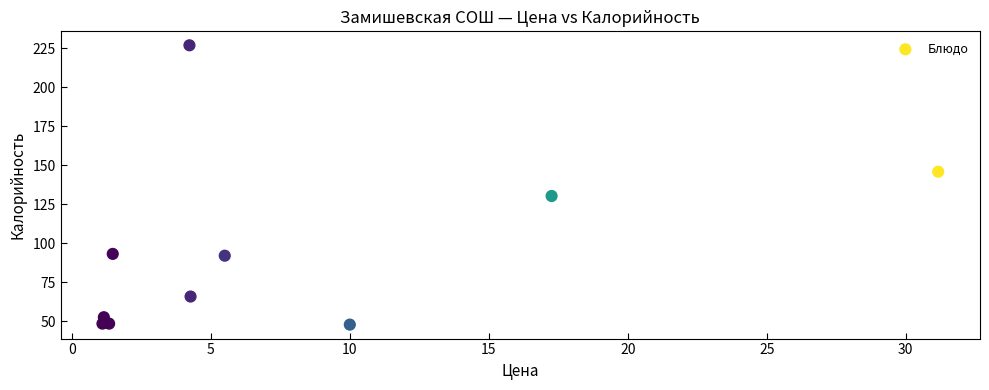

What Y value in the scatter plot is closest to 137?

130.4